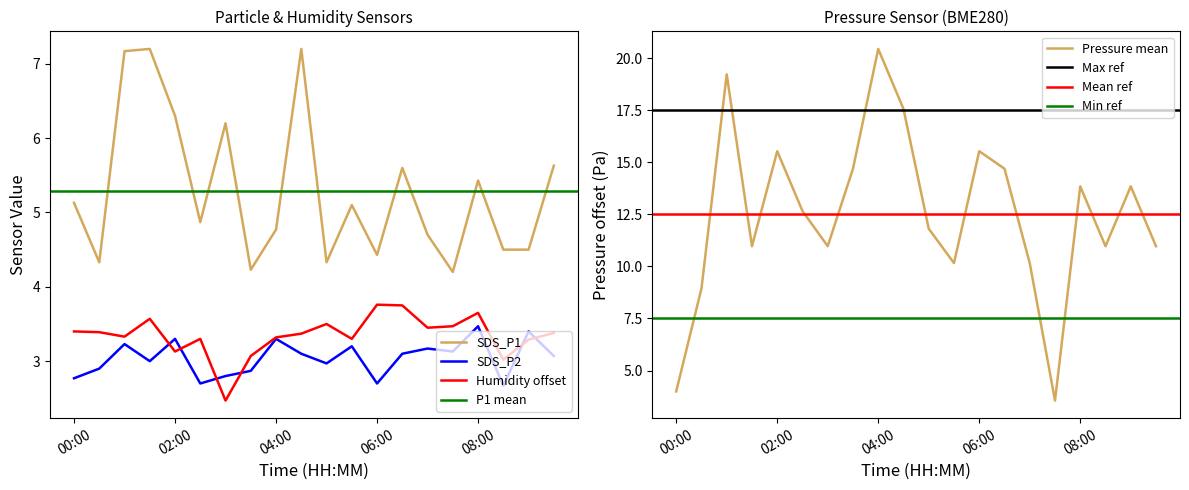

What is the minimum value for SDS_P1?

4.2